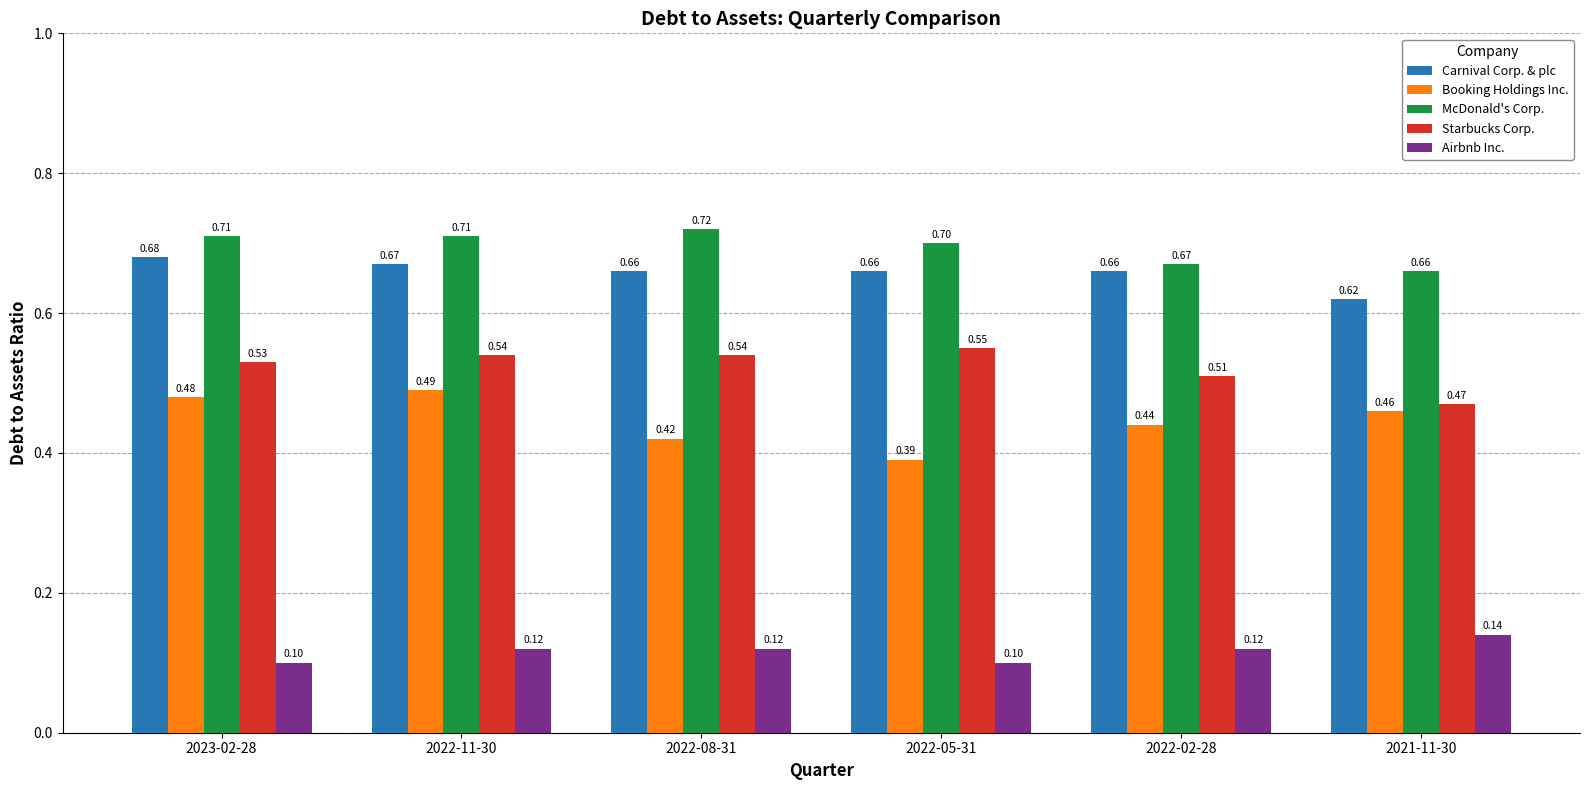

At which label does McDonald's Corp. reach its minimum?

2021-11-30